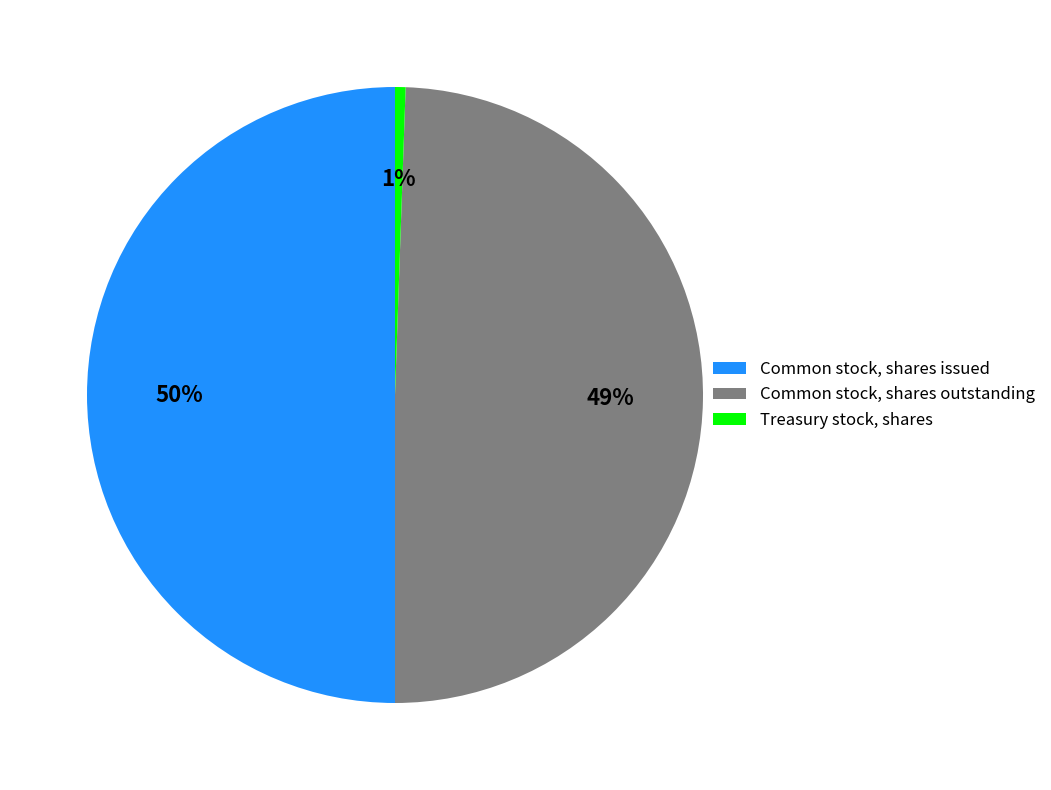

Rank the categories by value from lowest to highest.

Treasury stock, shares, Common stock, shares outstanding, Common stock, shares issued